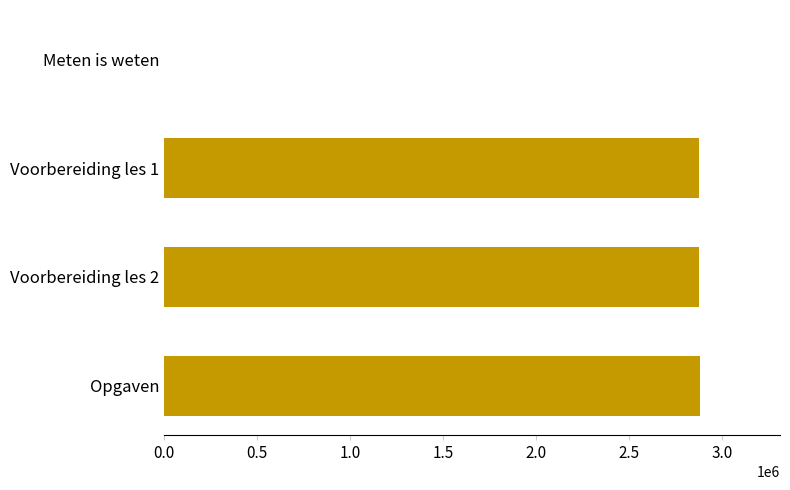

Between Voorbereiding les 1 and Meten is weten, which is larger?

Voorbereiding les 1